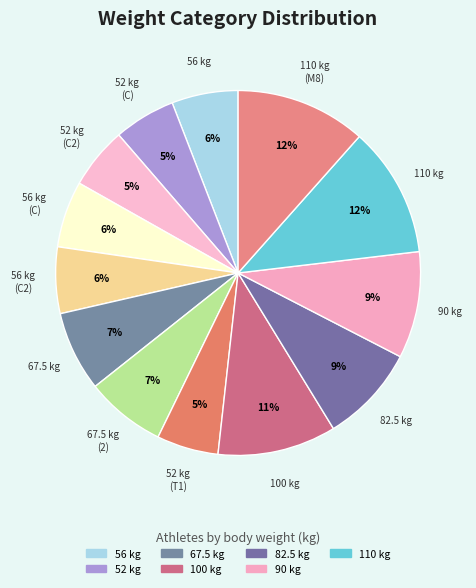

How many slices are in this pie chart?

13